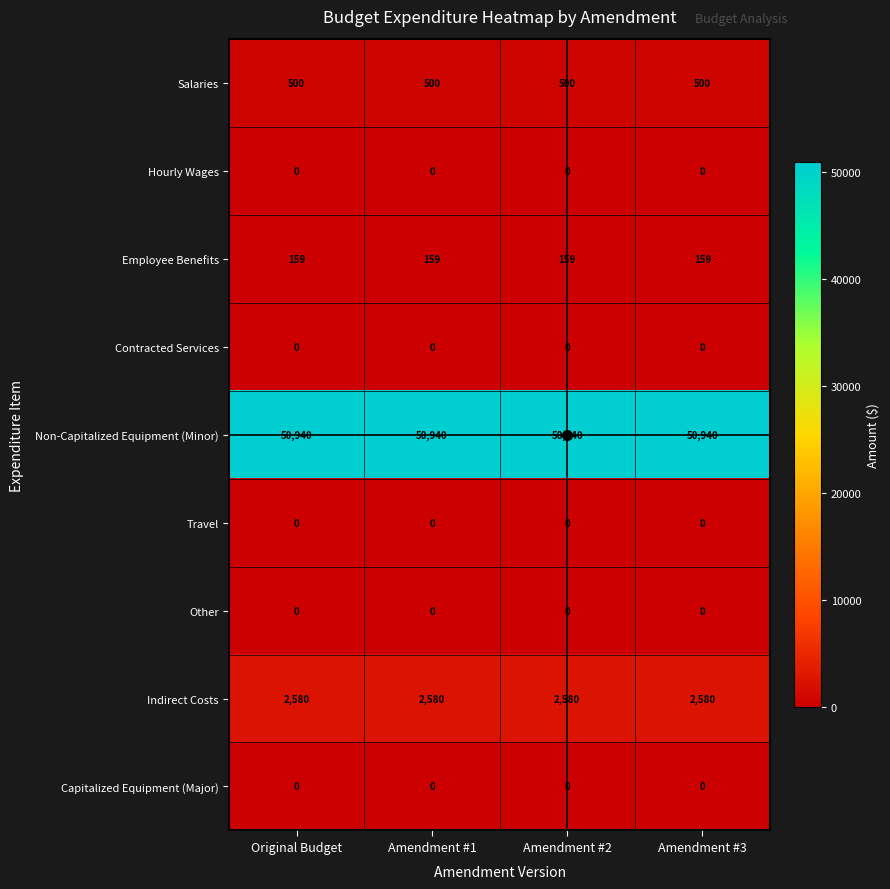

What is the maximum value shown in the chart?

50940